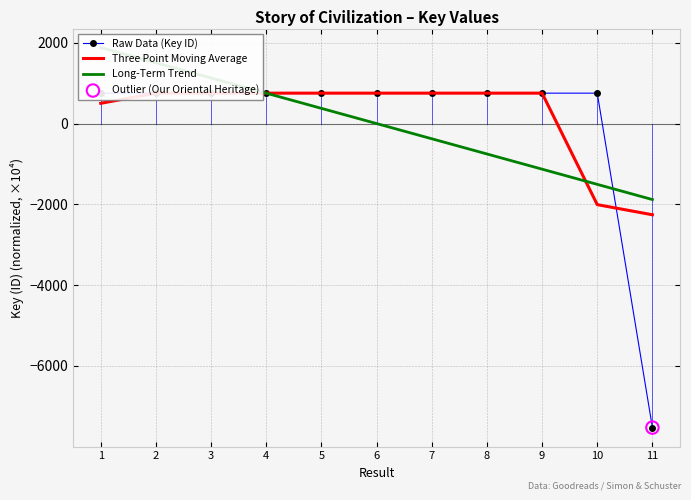

Which series has the largest total across all categories?

Three Point Moving Average